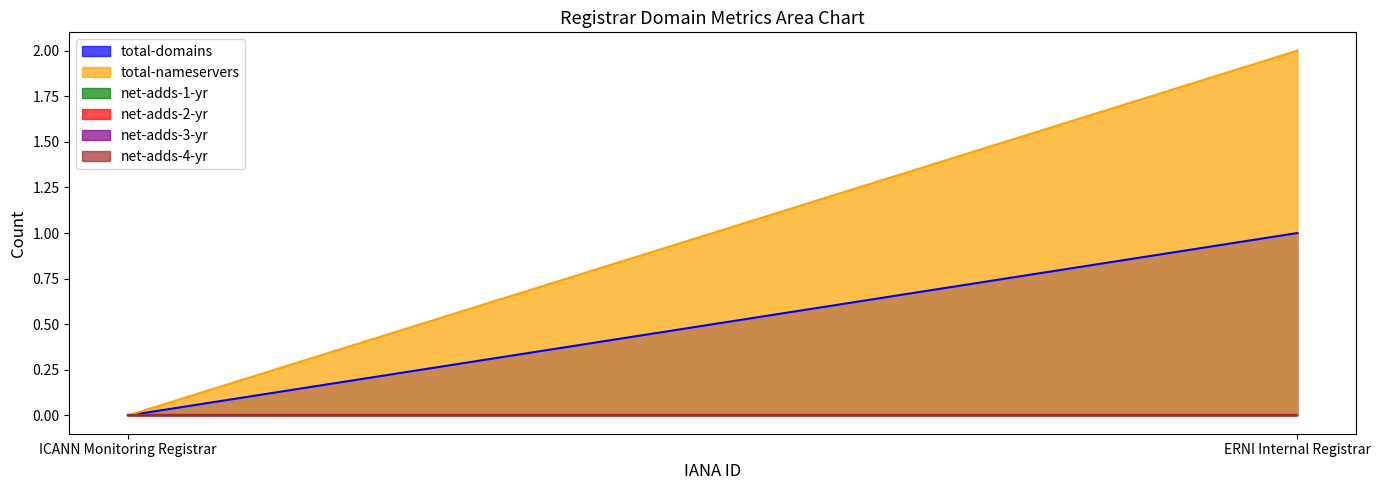

Rank the series by their maximum value, from lowest to highest.

net-adds-1-yr, net-adds-2-yr, net-adds-3-yr, net-adds-4-yr, total-domains, total-nameservers